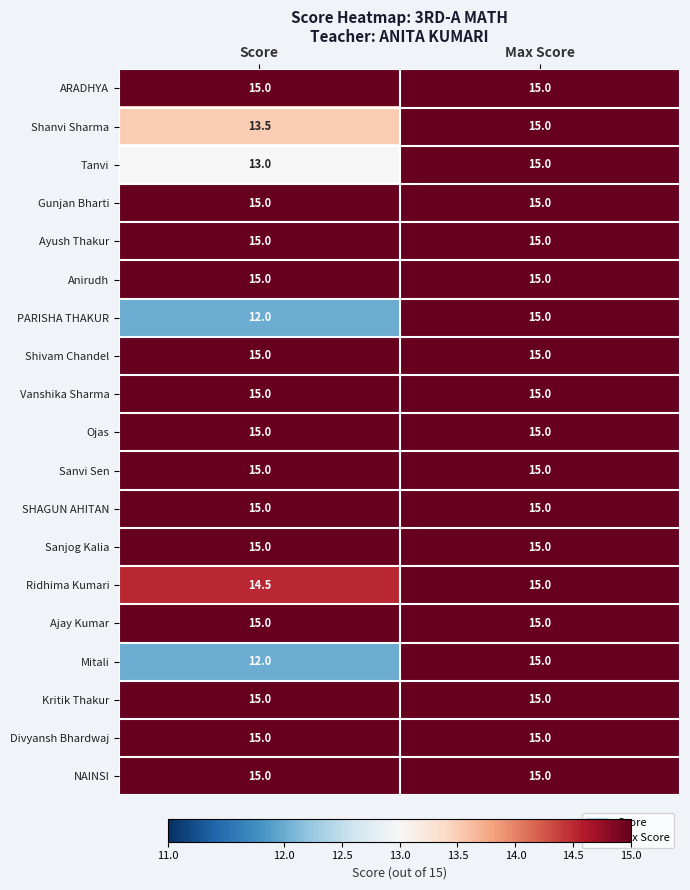

What is the total value across all series at Score?

275.0